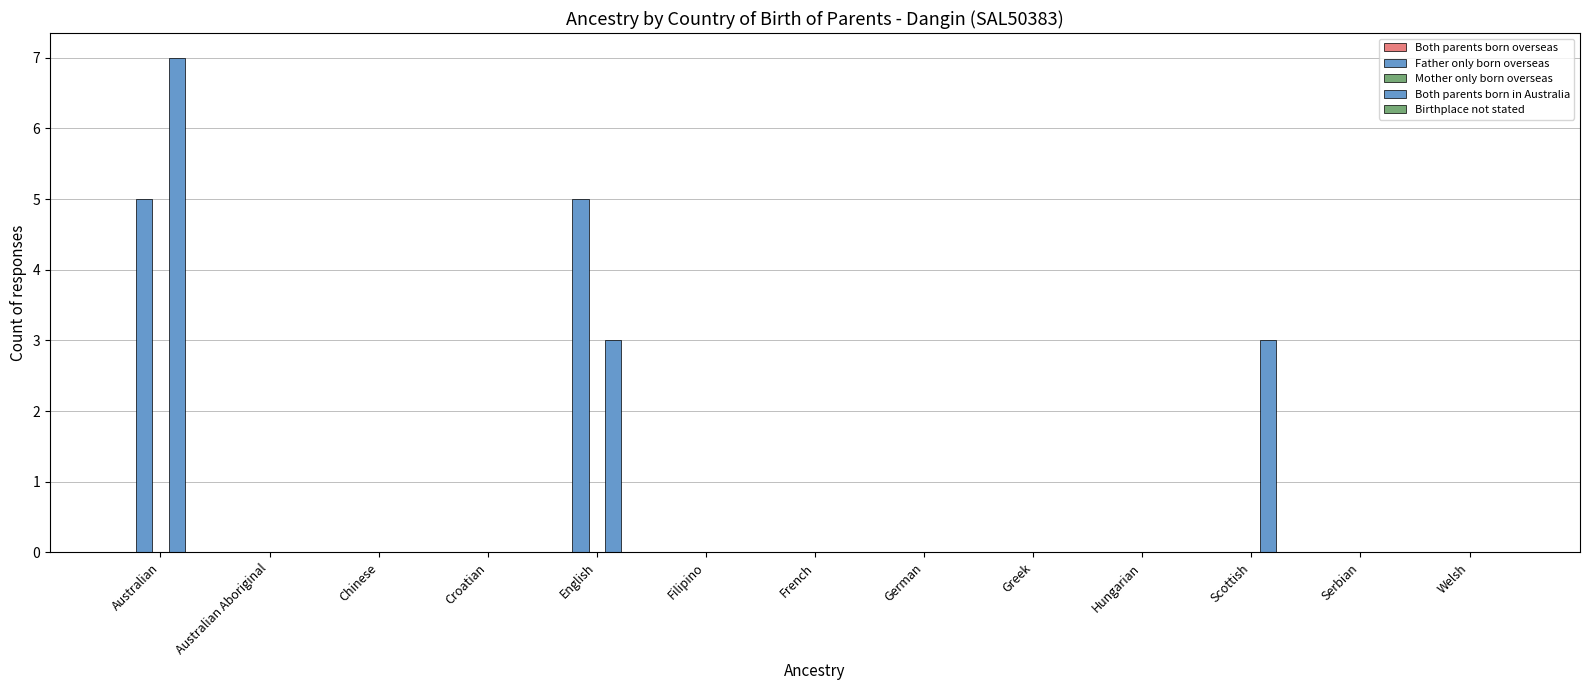

Count the number of categories in the chart.

13